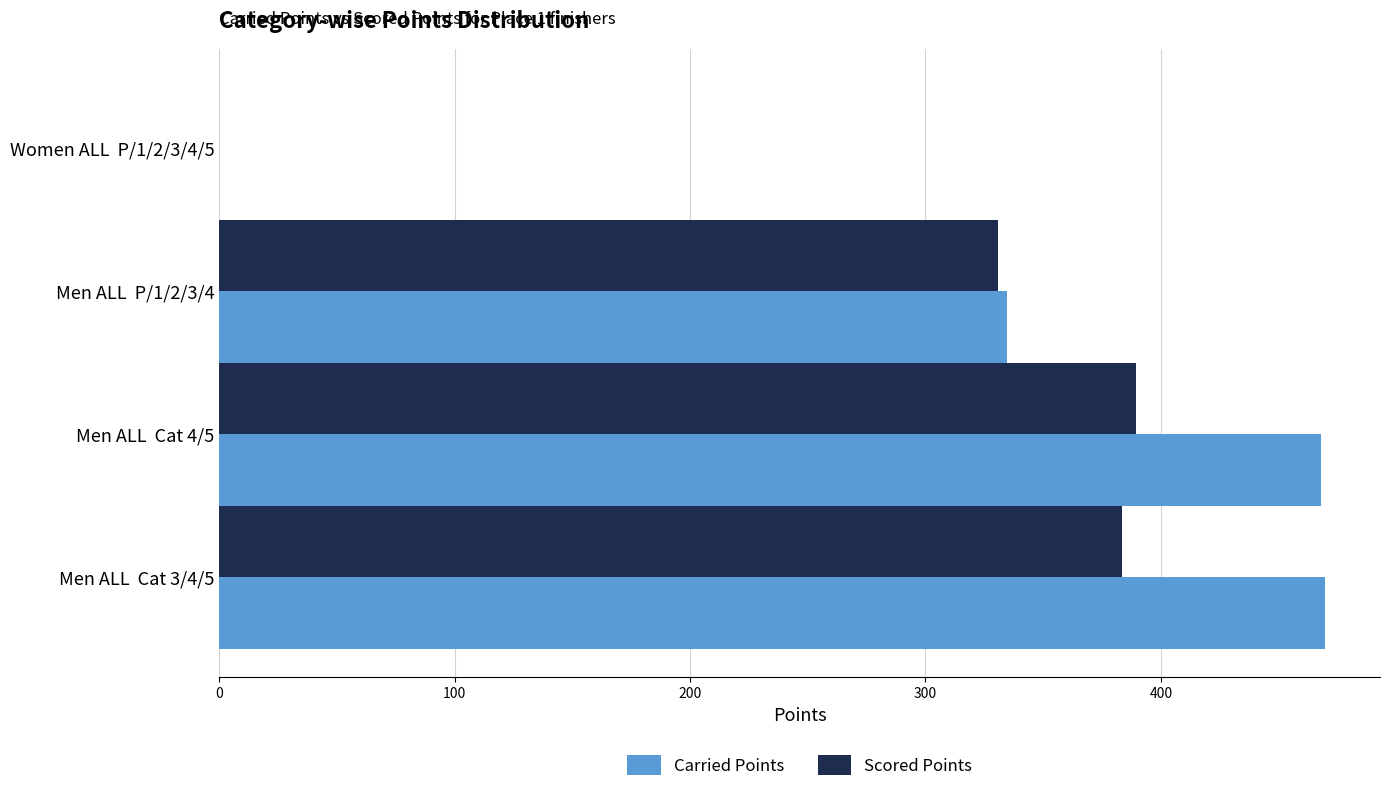

Where is Scored Points nearest to the value 194?

Men ALL  P/1/2/3/4